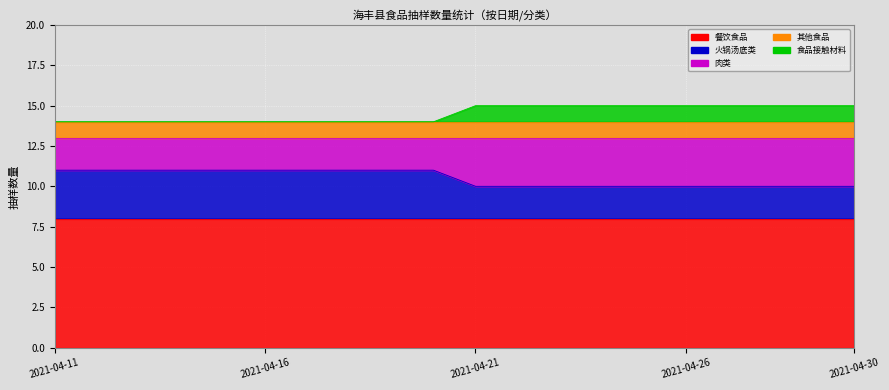

How many values in 食品接触材料 are above zero?

10